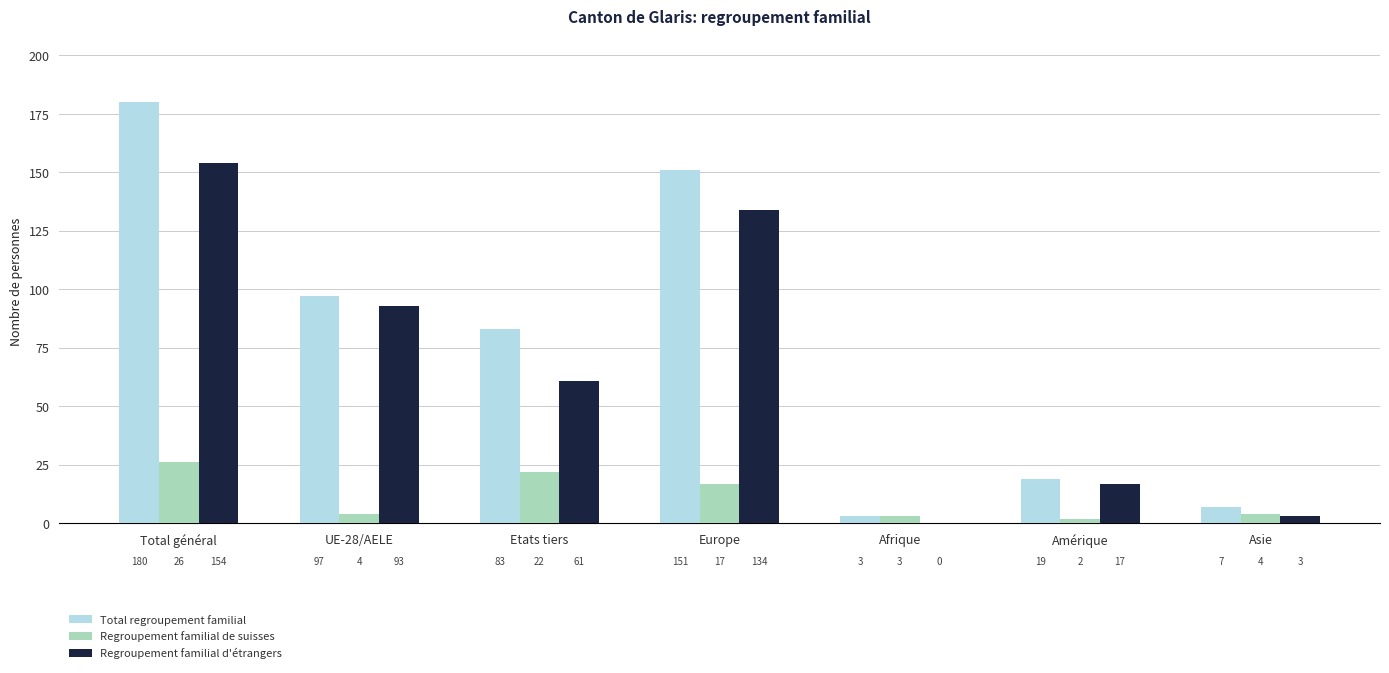

What is the sum of the Regroupement familial de suisses values at Total général and Afrique?

29